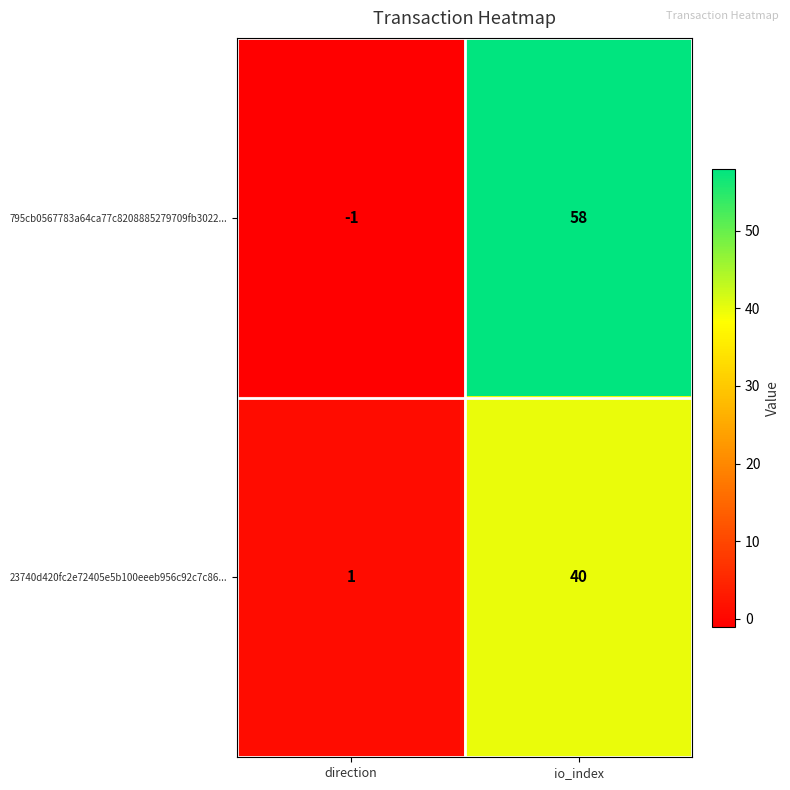

How many distinct data groups are displayed?

2